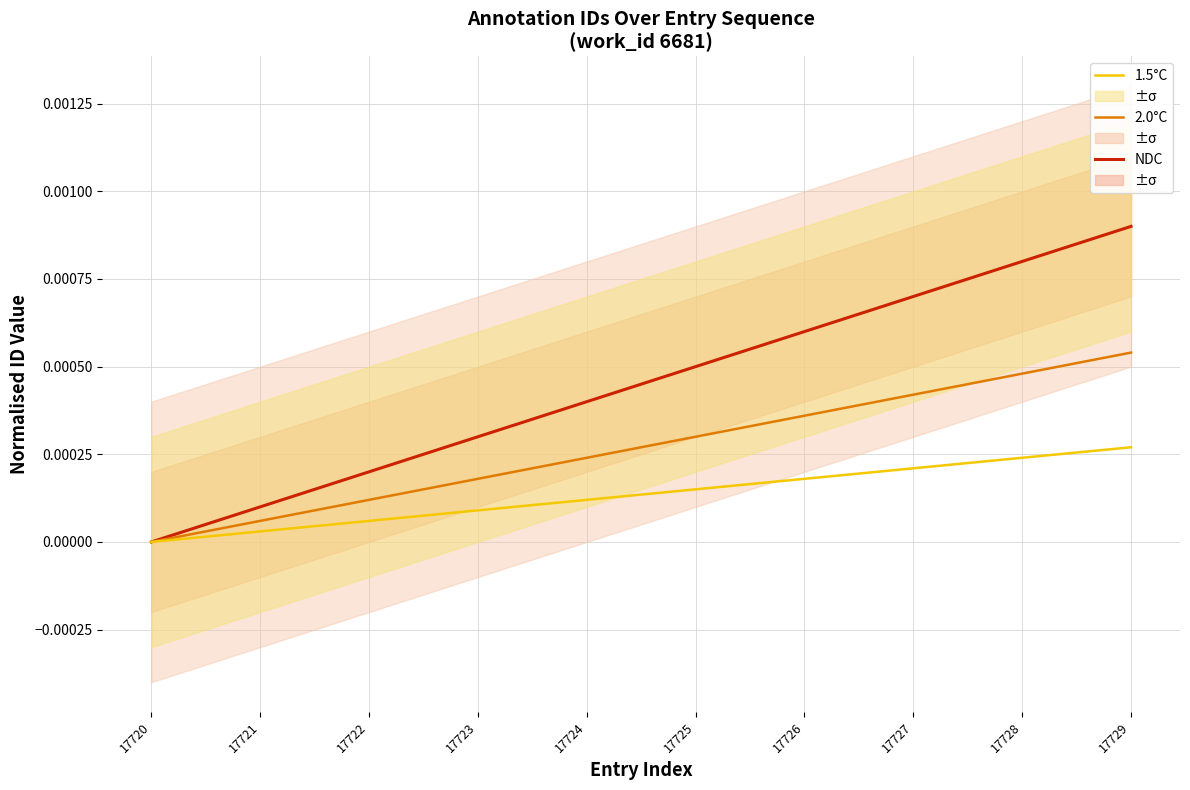

How many distinct data groups are displayed?

3